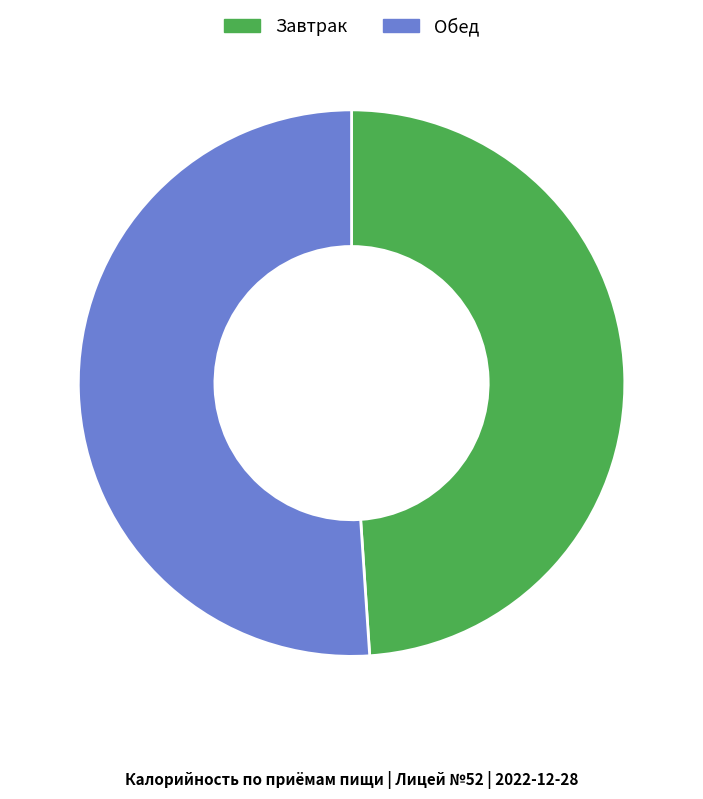

How many slices are in this pie chart?

2